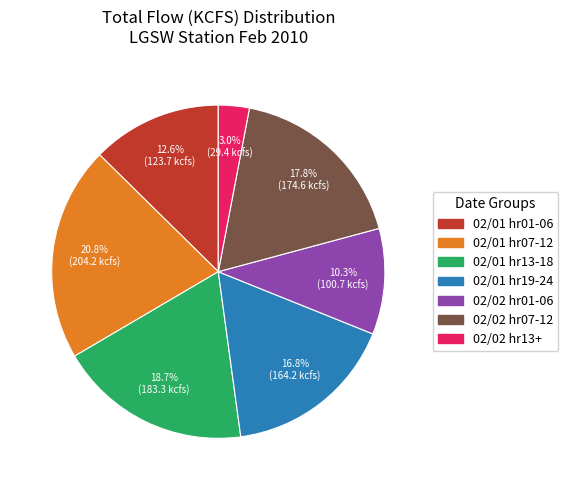

Does any single category account for the majority?

No